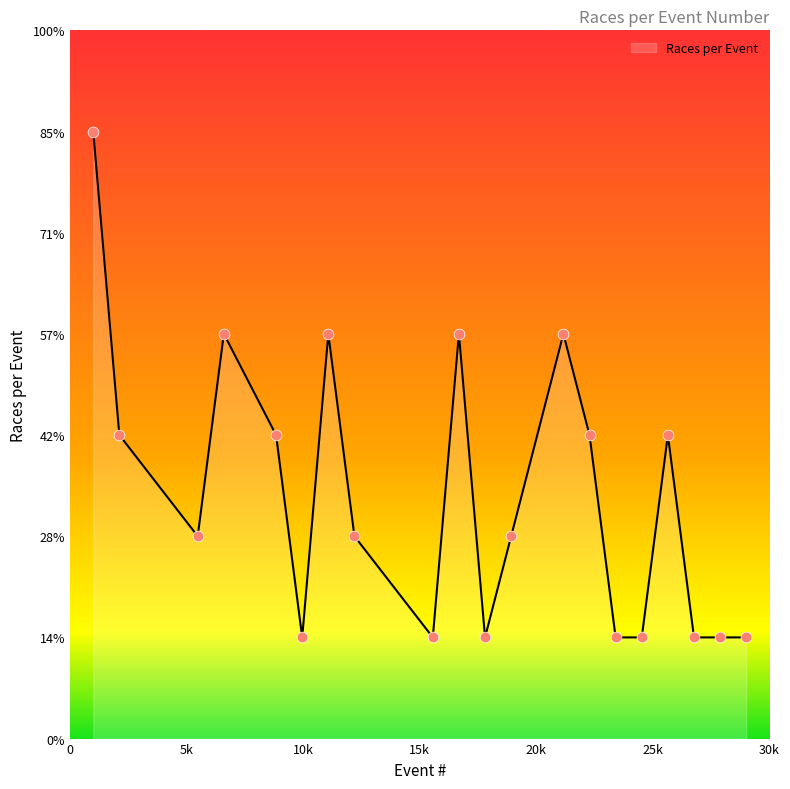

Is this an area chart (filled region under the line)?

Yes